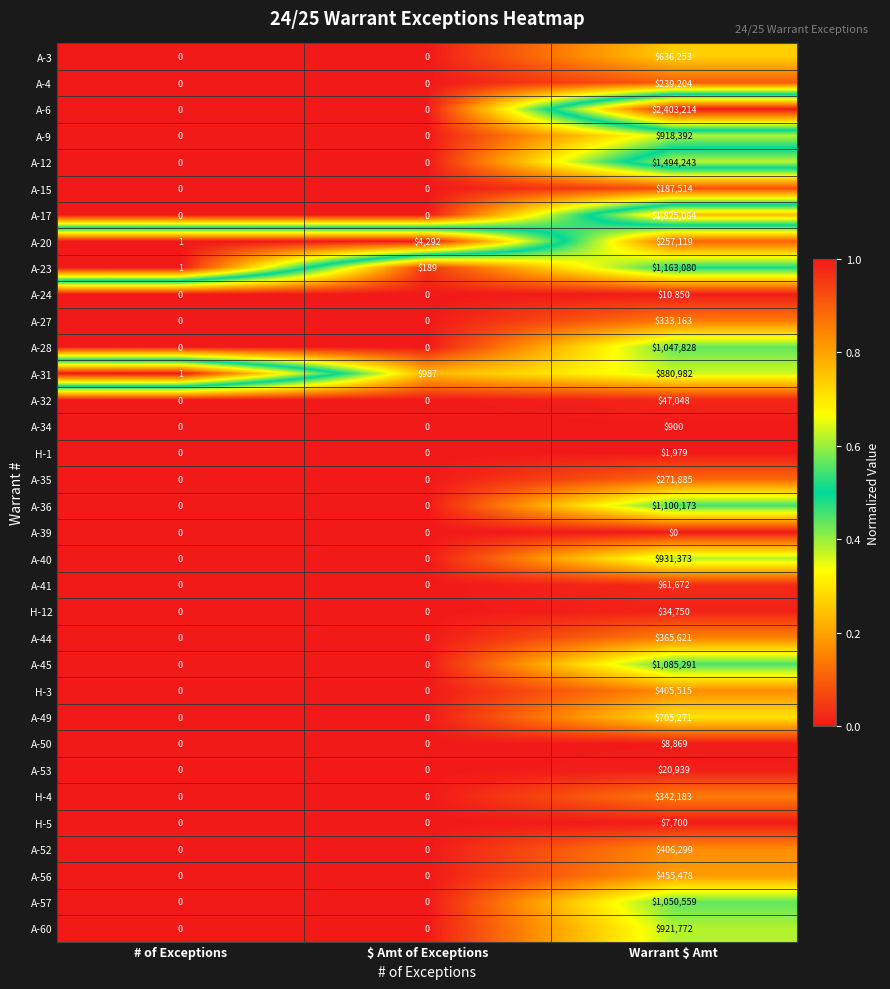

Is it true that A-52 equals 0 at # of Exceptions?

True